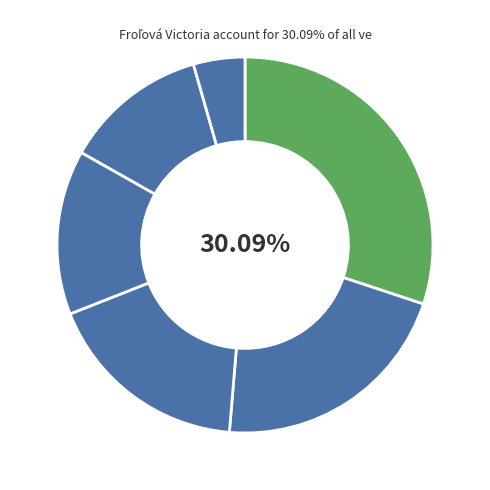

Rank the categories by value from lowest to highest.

Hládeková Dominika, Kevešová Karolína, Pavlišová Zoja, Zajacová Adela, Rakytová Sofia, Froľová Victoria